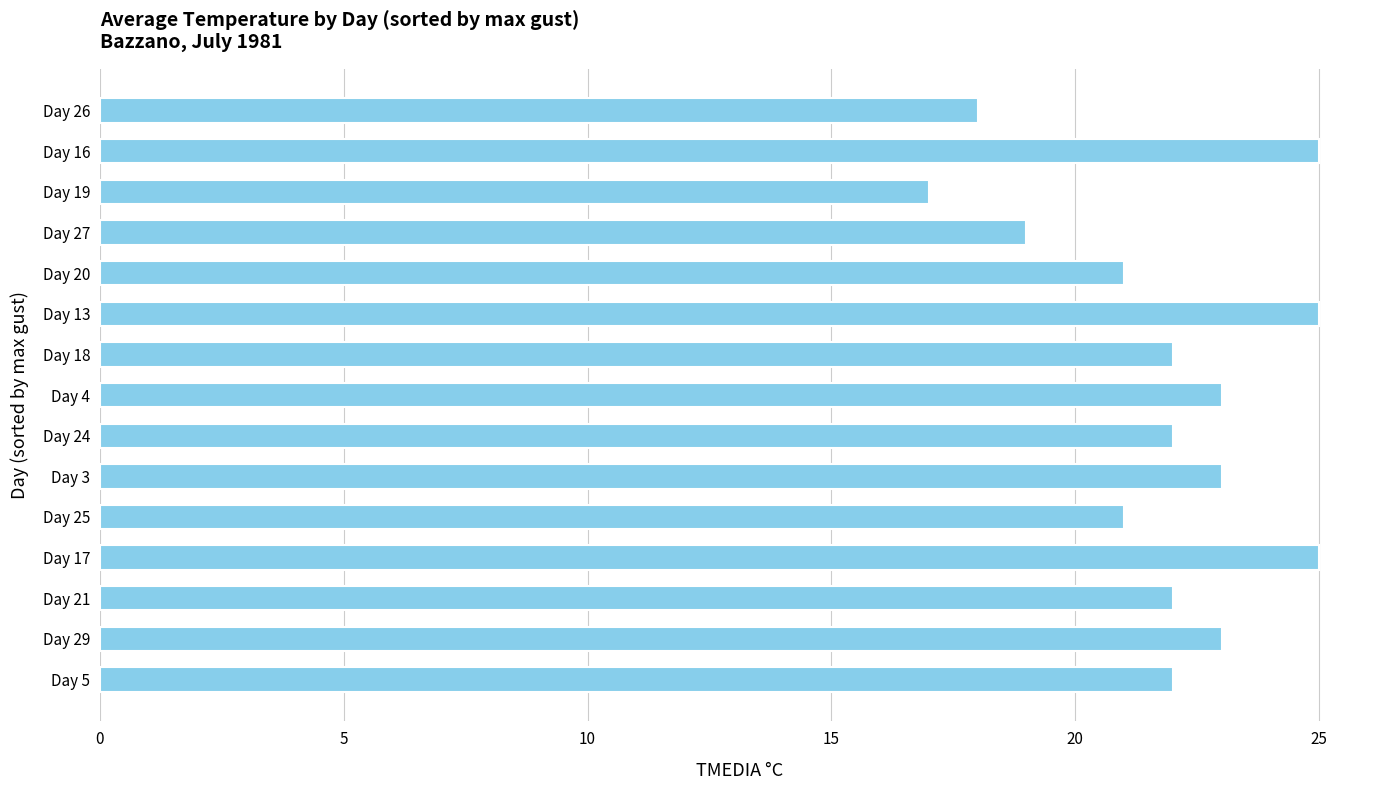

Read the value at Day 5.

22